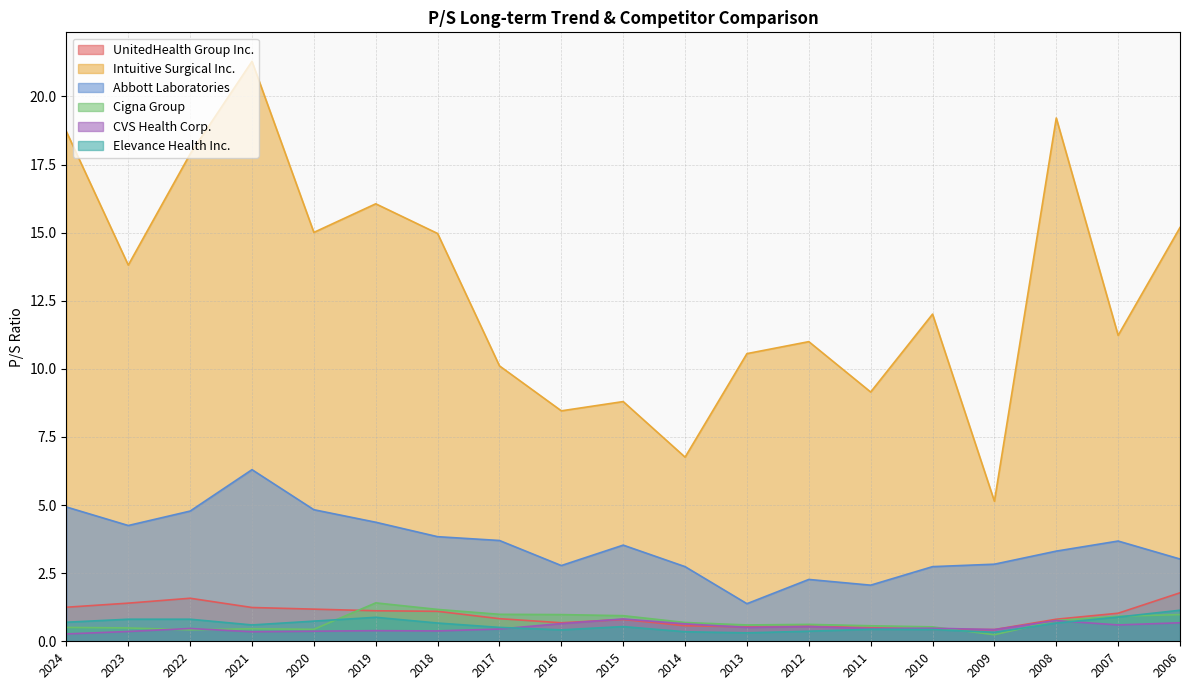

Rank the categories by Elevance Health Inc. value from highest to lowest.

2006, 2007, 2019, 2023, 2022, 2020, 2024, 2018, 2008, 2021, 2015, 2017, 2011, 2010, 2016, 2012, 2014, 2009, 2013